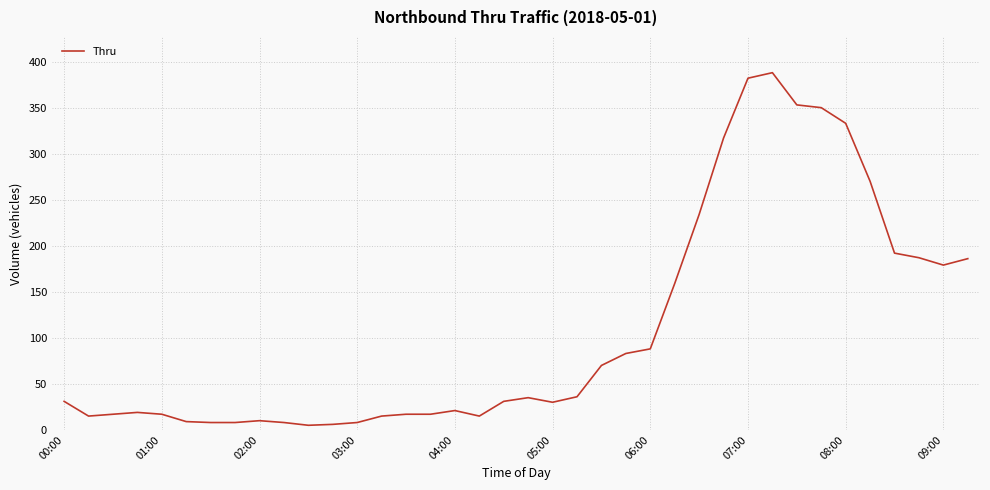

What is the difference between the maximum and minimum values?

383